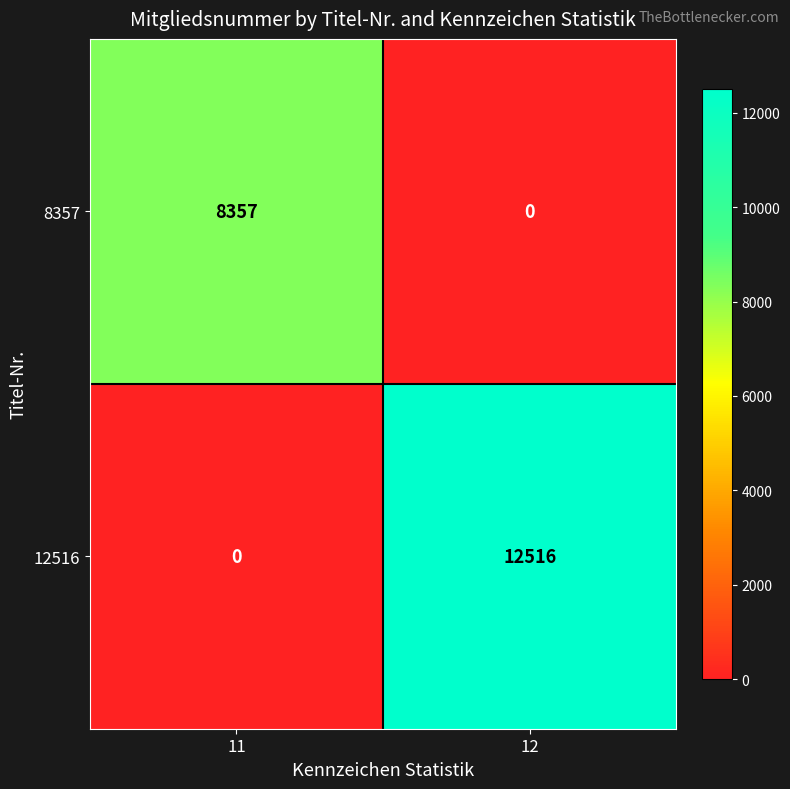

At which label does 8357 reach its peak?

11